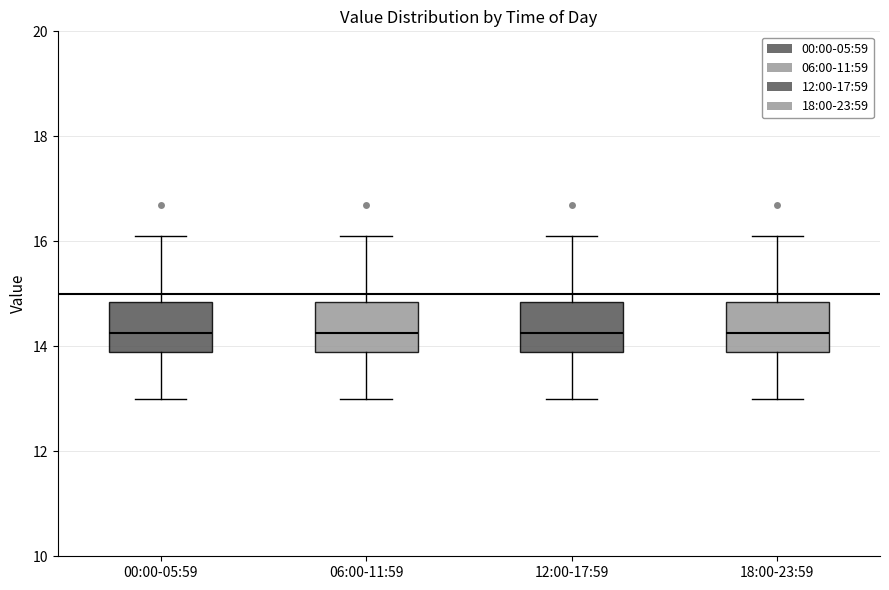

Reading left to right, read every box against the y-axis: the position of its median line, the range the box covers, and the ends of its whiskers. The values are not printed on the chart, so give them approximately, as read against the axis.

00:00-05:59: median 14.2, box 14.0 to 14.8, whiskers 13.0 to 16.2
06:00-11:59: median 14.2, box 14.0 to 14.8, whiskers 13.0 to 16.2
12:00-17:59: median 14.2, box 14.0 to 14.8, whiskers 13.0 to 16.2
18:00-23:59: median 14.2, box 14.0 to 14.8, whiskers 13.0 to 16.2